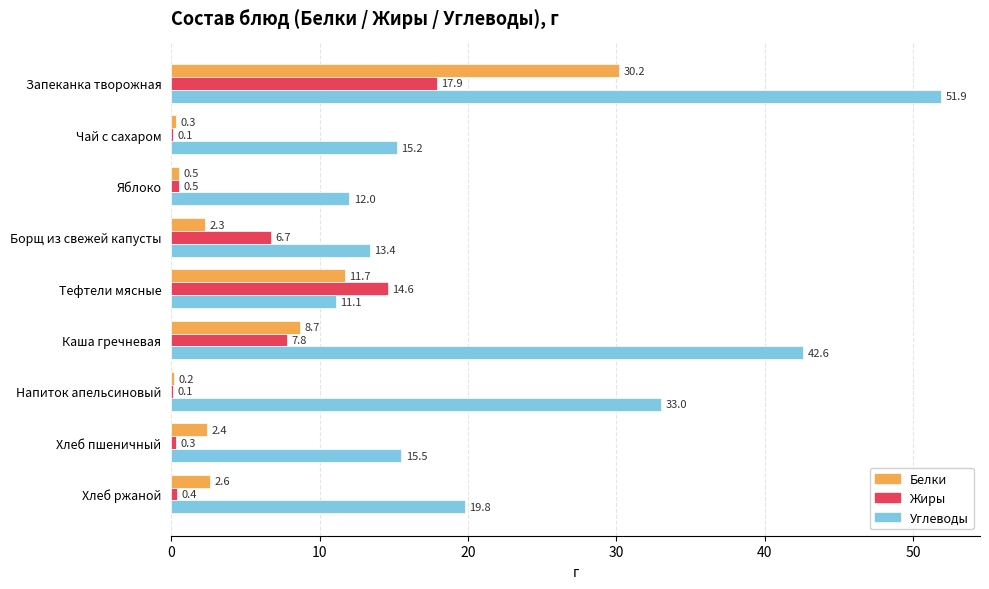

Is the value of Жиры at Борщ из свежей капусты greater than the value of Углеводы at Каша гречневая?

No